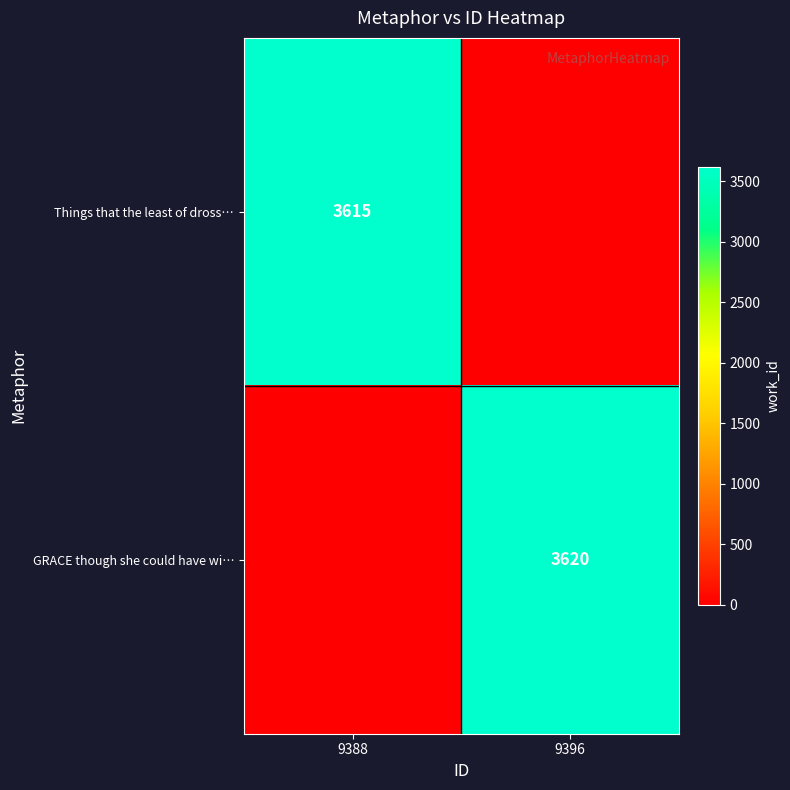

Is it true that Things that the least of dross… equals 3615 at 9388?

True